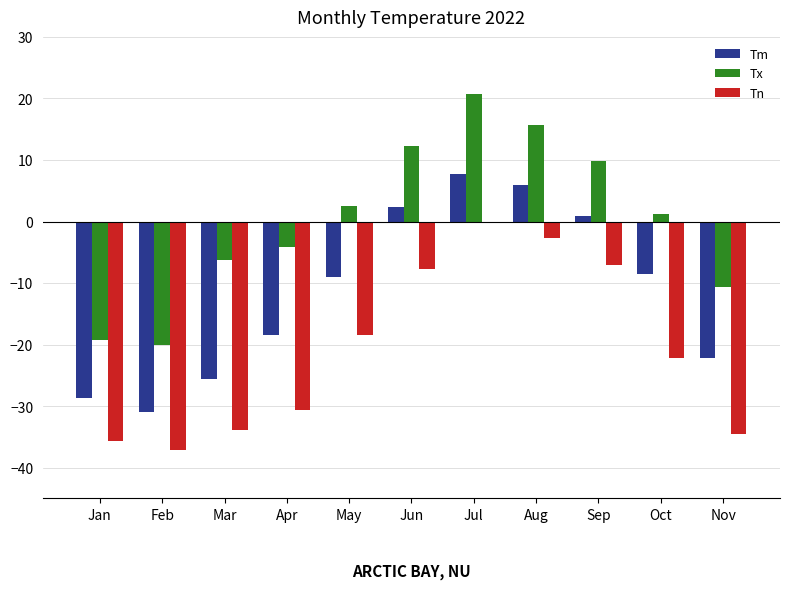

How many values in Tm are above zero?

4